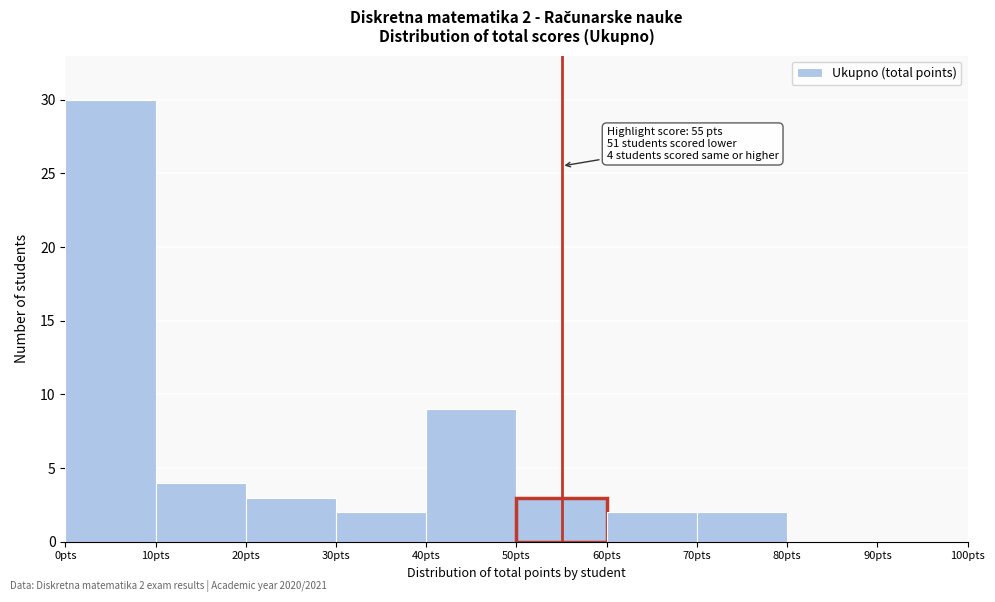

Over which range of the x-axis is the bar tallest?

0 to 10